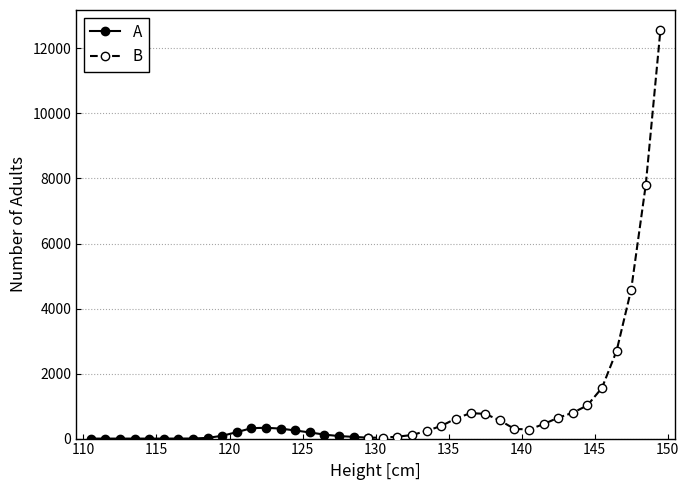

Where is the data nearest to the value 6277?

148.5